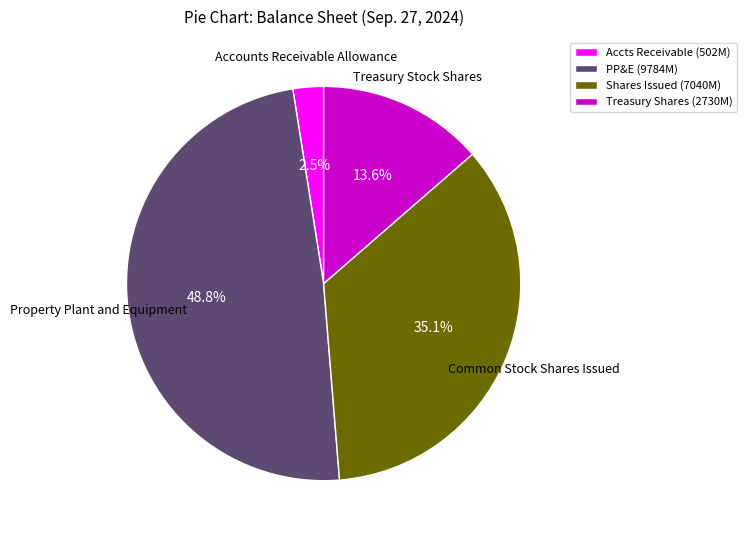

Between PP&E (9784M) and Accts Receivable (502M), which is larger?

PP&E (9784M)